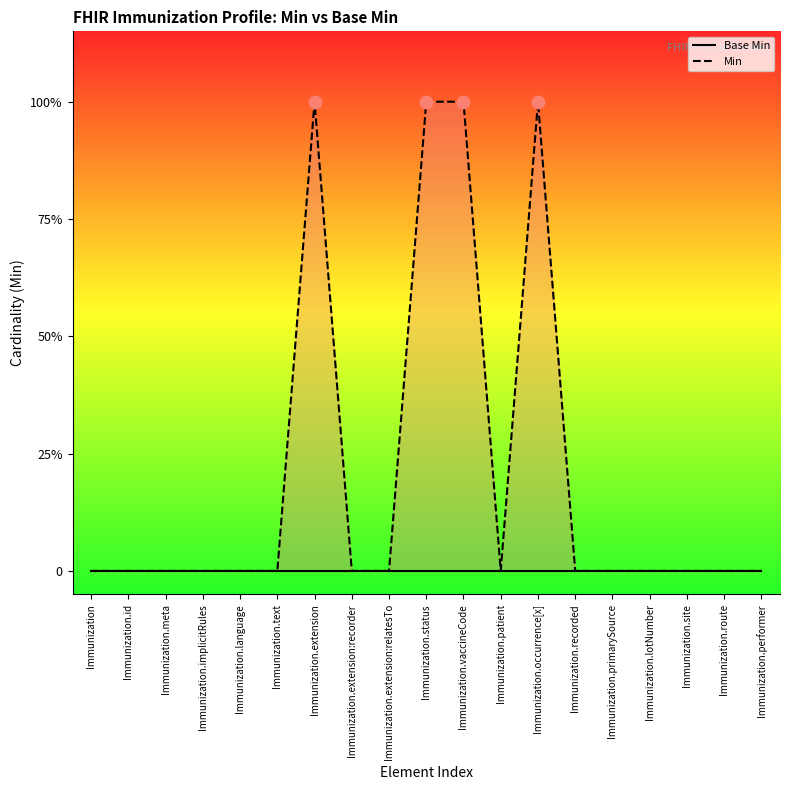

Which series has the largest total across all categories?

Min